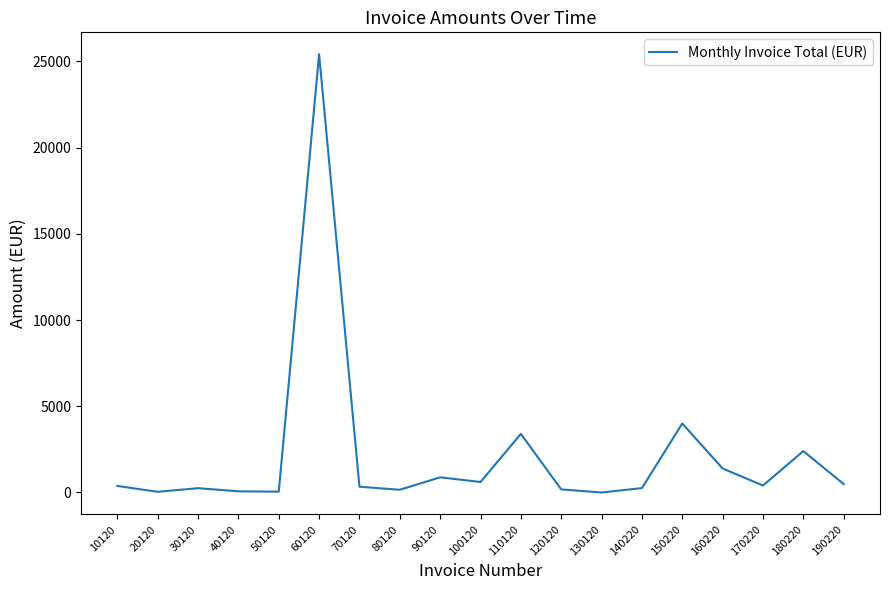

Which has a higher value, 150220 or 50120?

150220